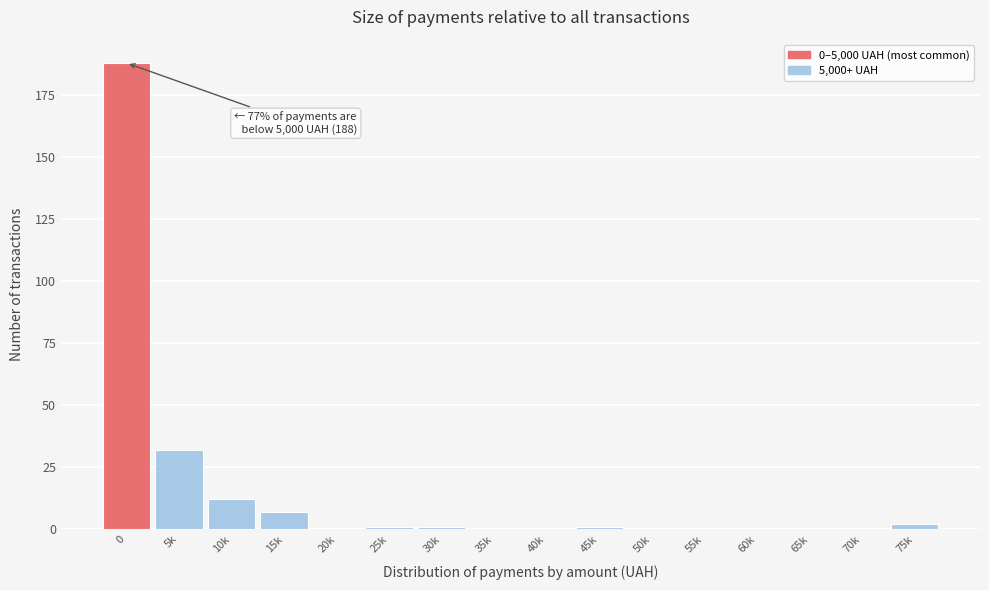

Reading left to right, what are all the values shown in this chart?

0=188	5k=32	10k=12	15k=7	20k=0	25k=1	30k=1	35k=0	40k=0	45k=1	50k=0	55k=0	60k=0	65k=0	70k=0	75k=2